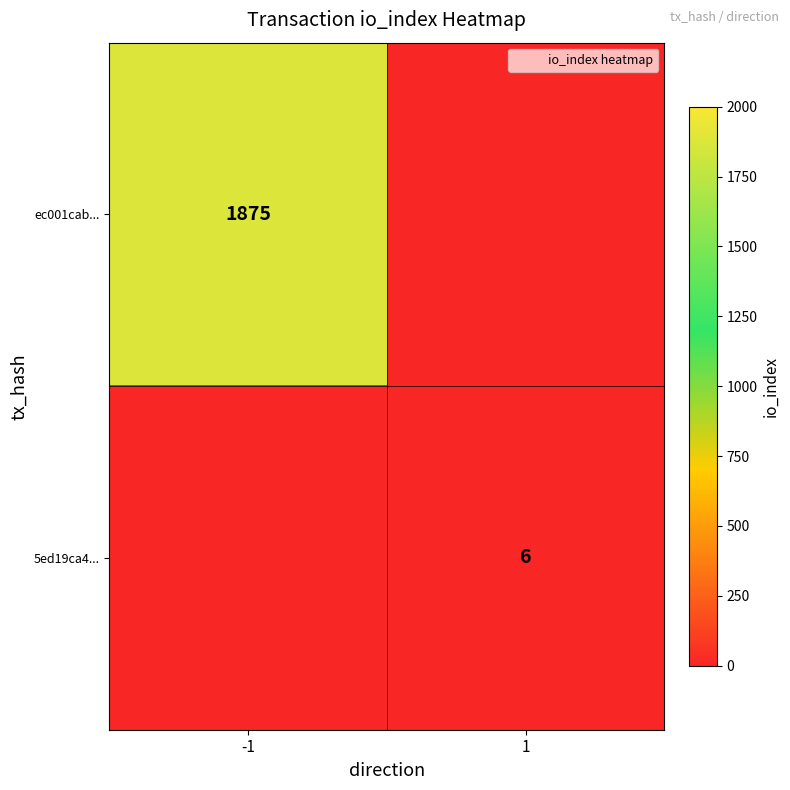

Which has a higher value, 1 or -1?

-1